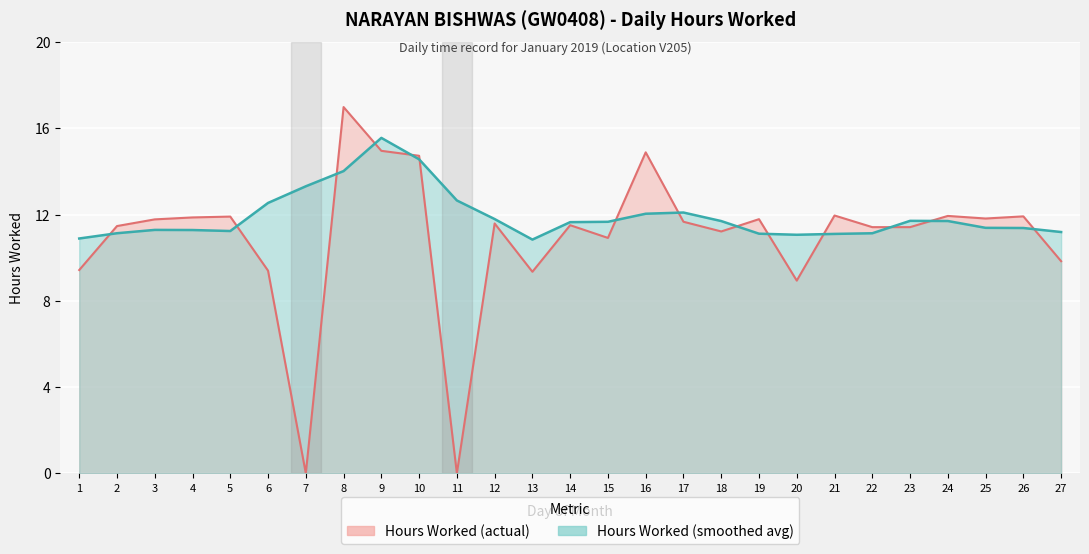

How many values are above zero?

25